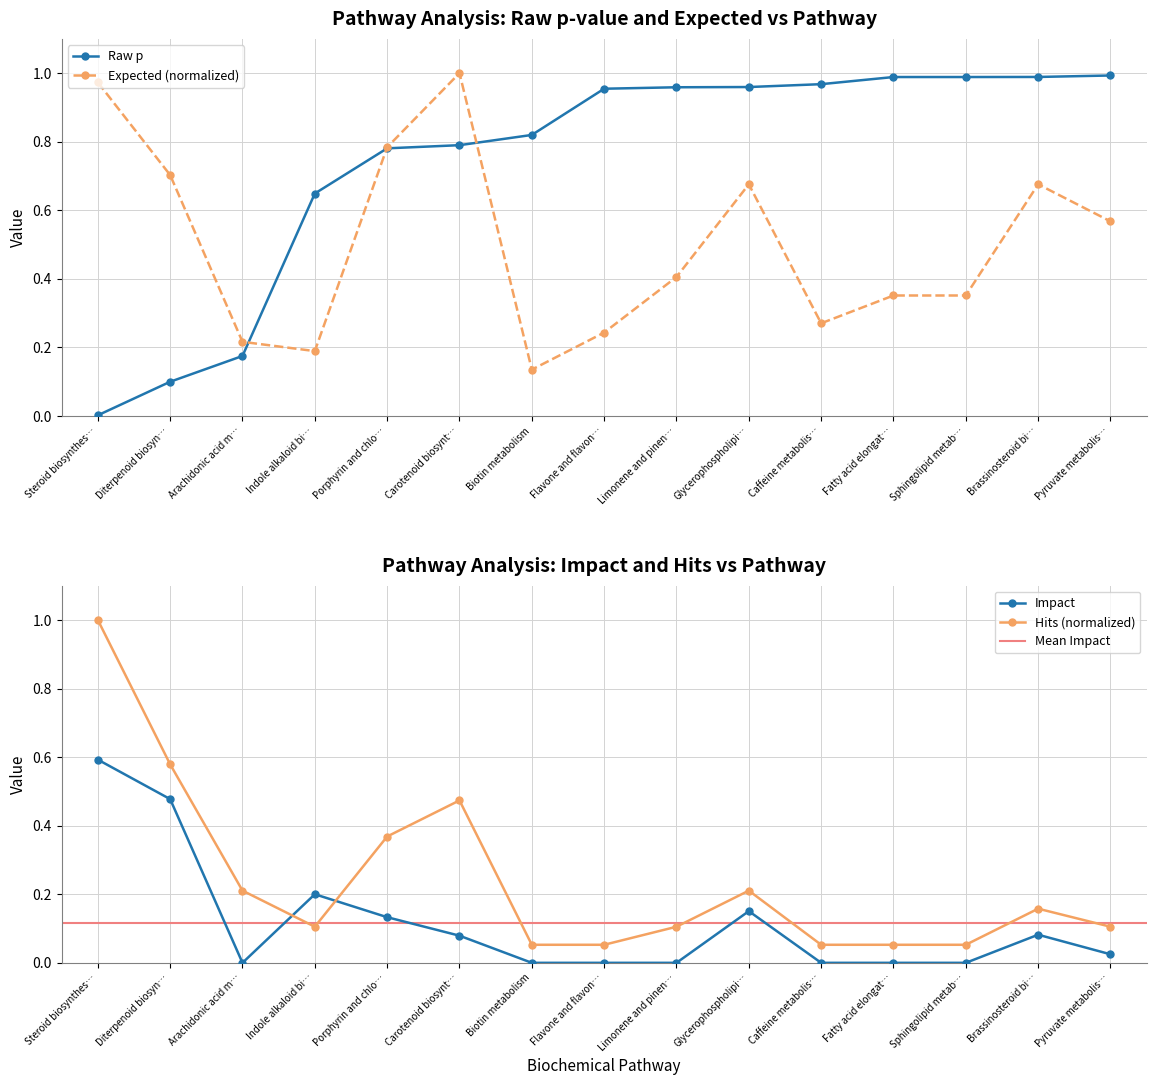

The Impact series shows 0.2 at Porphyrin and chlo…. True or false?

False